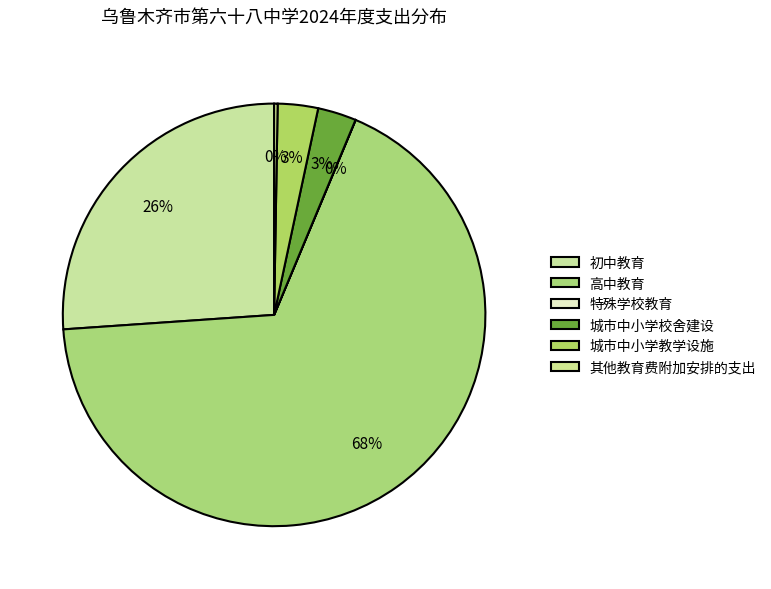

Which slice is the smallest?

特殊学校教育